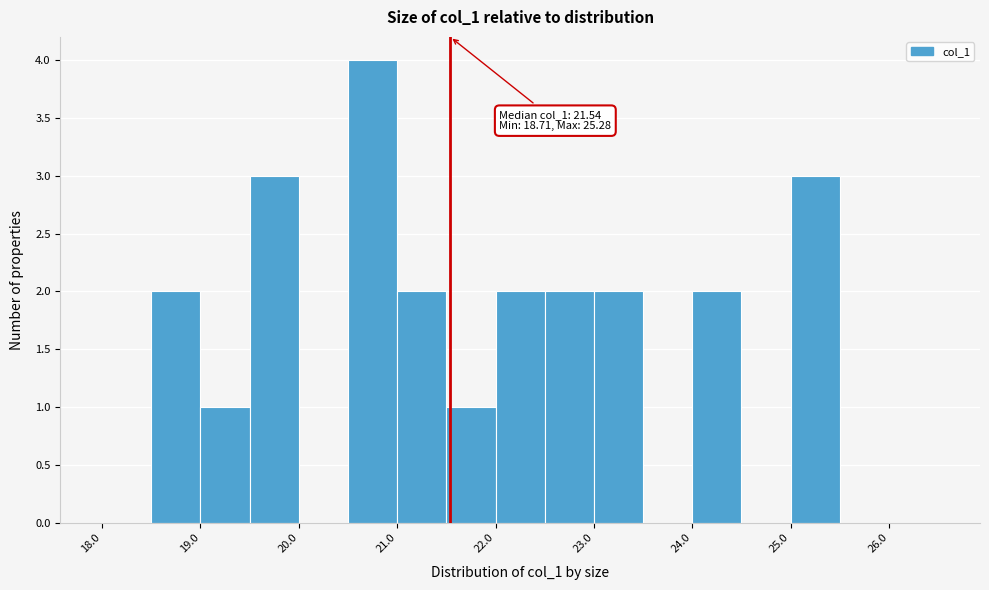

Which range on the x-axis has the tallest bar?

20.5 to 21.0